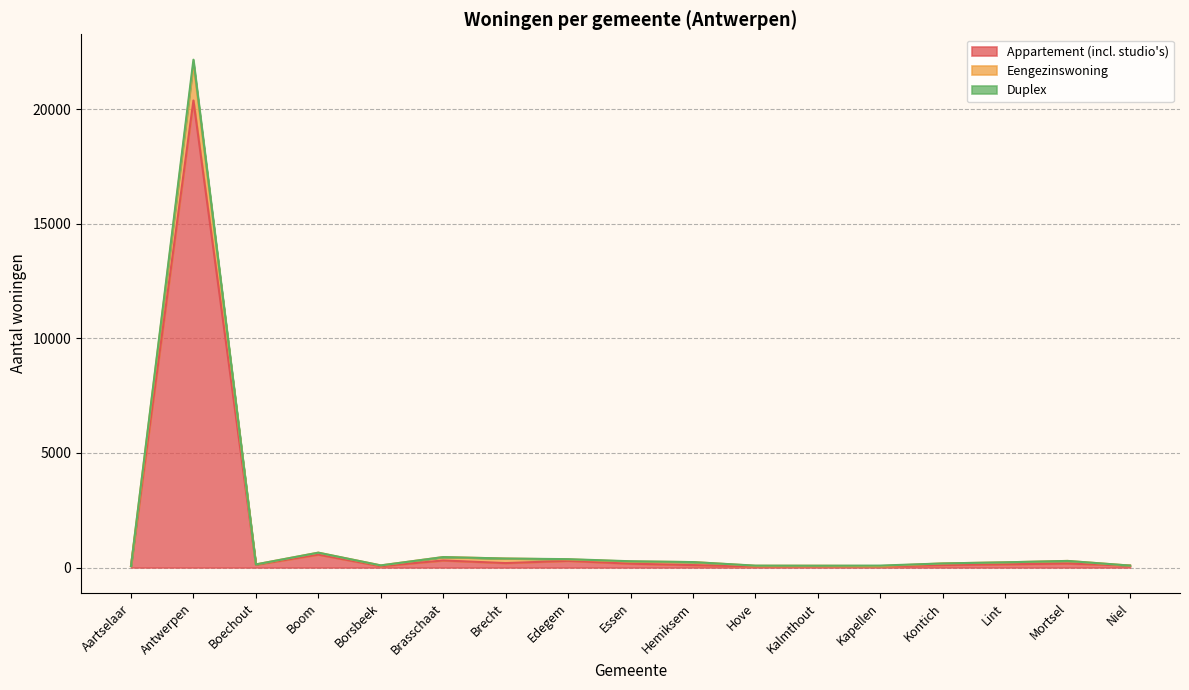

Rank the series at Mortsel from lowest to highest value.

Appartement (incl. studio's), Eengezinswoning, Duplex